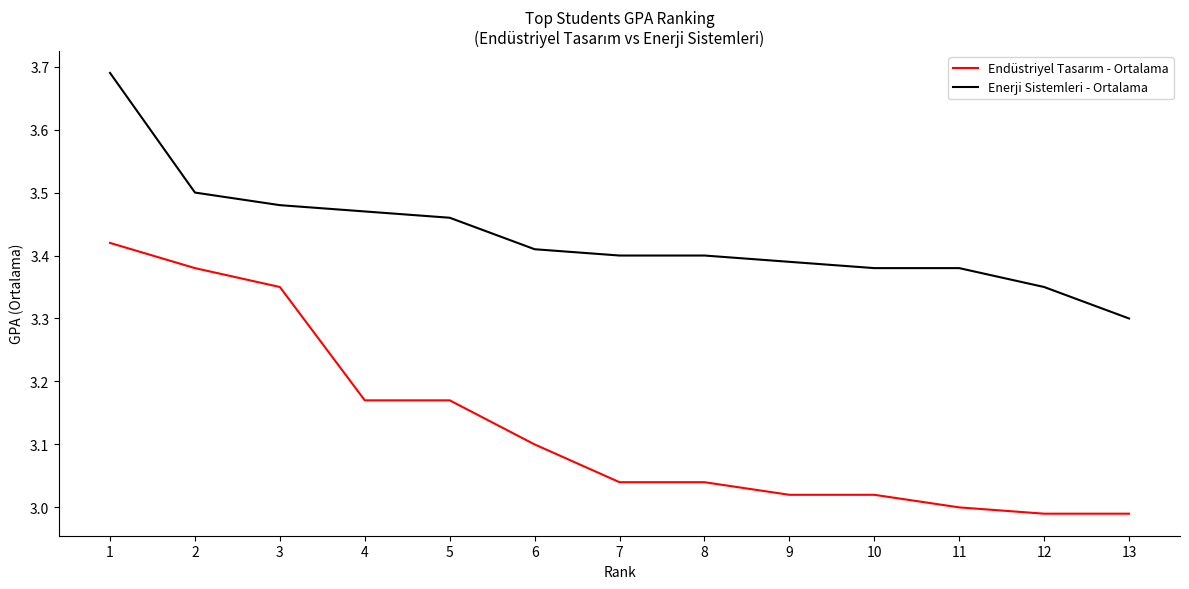

What is the spread (max minus min) of values at 4?

0.3